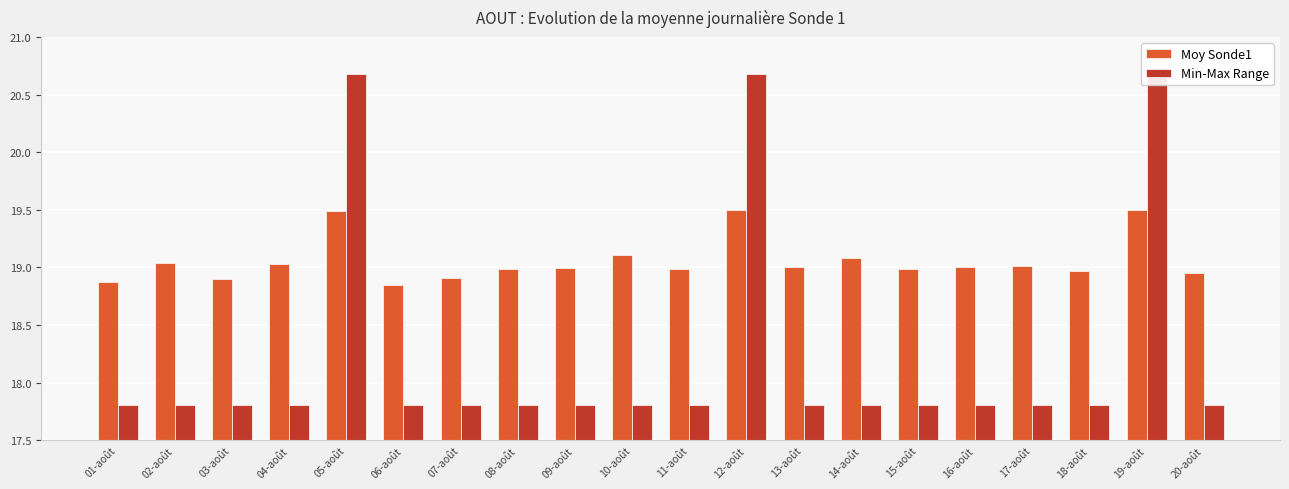

What position from the right is 13-août?

8